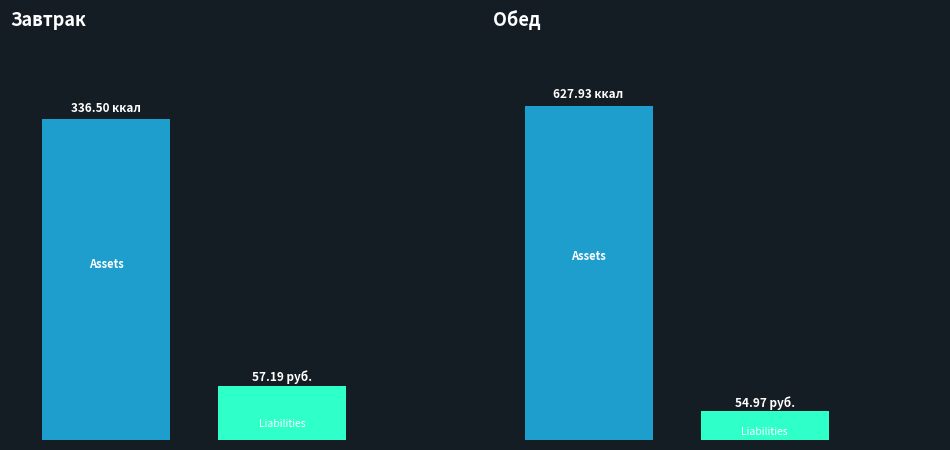

How many distinct data groups are displayed?

2